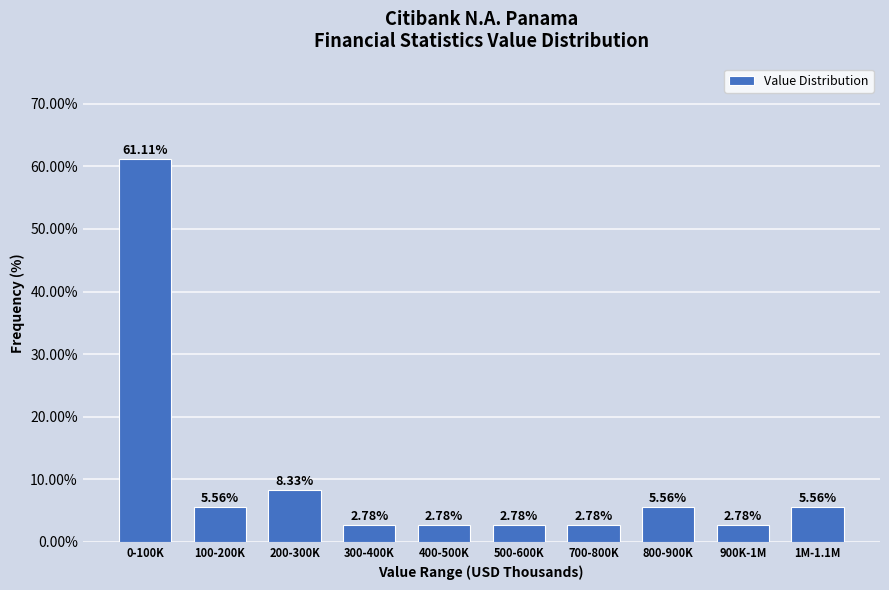

What is the ratio of the value at 300-400K to the value at 800-900K?

0.5